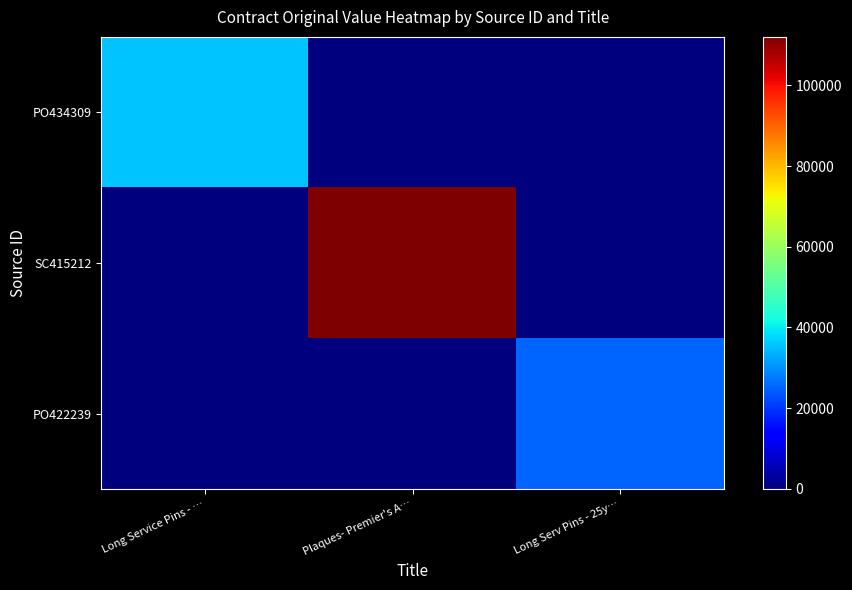

Which series has the widest spread of values?

SC415212